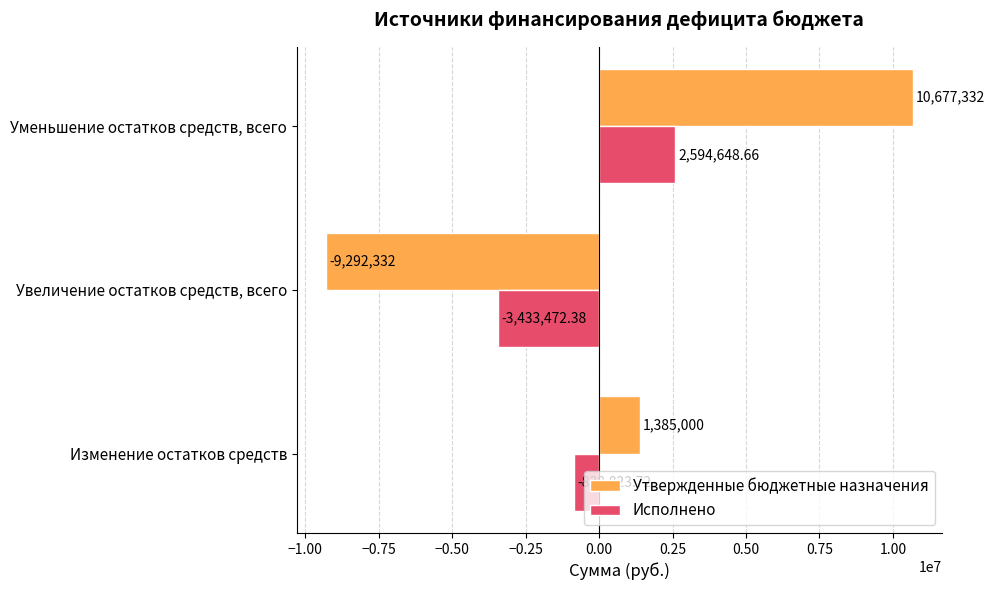

How many distinct data groups are displayed?

2